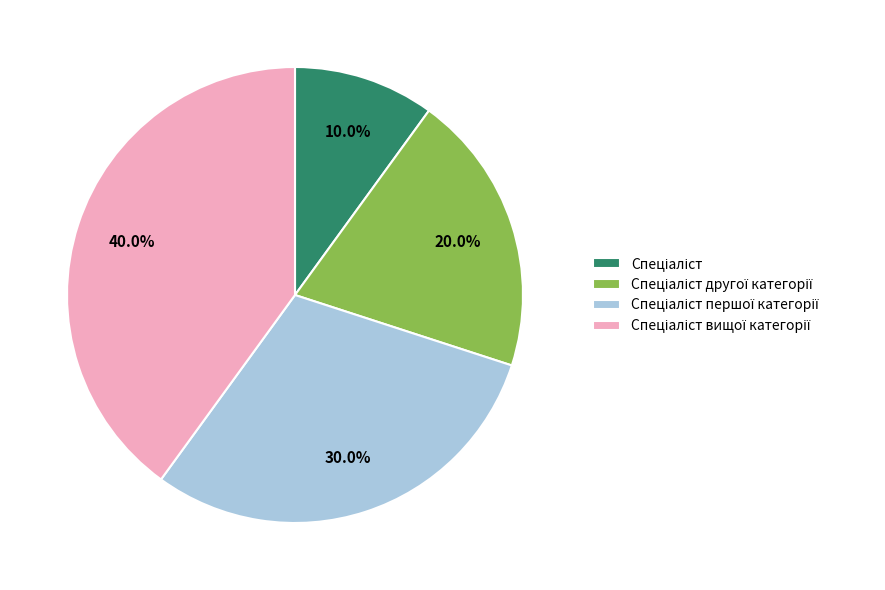

Is there any slice that represents more than half of the pie?

No